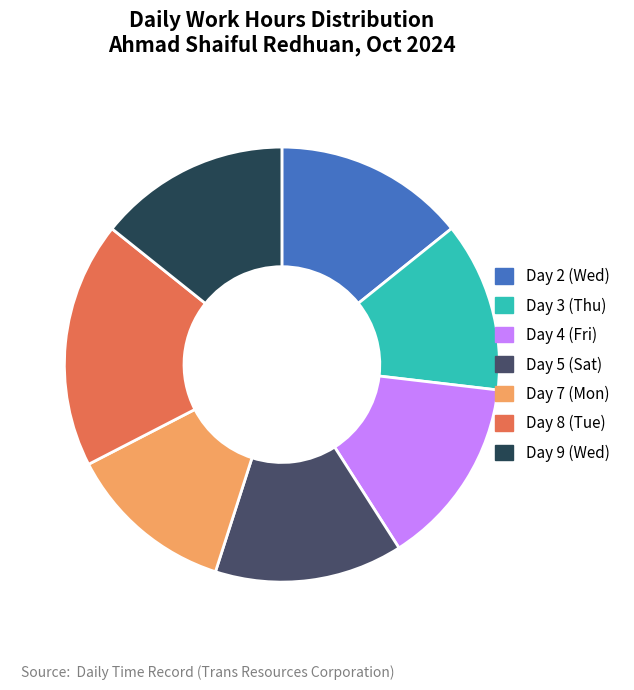

Combined, do Day 8 (Tue) and Day 4 (Fri) account for over 50%?

No